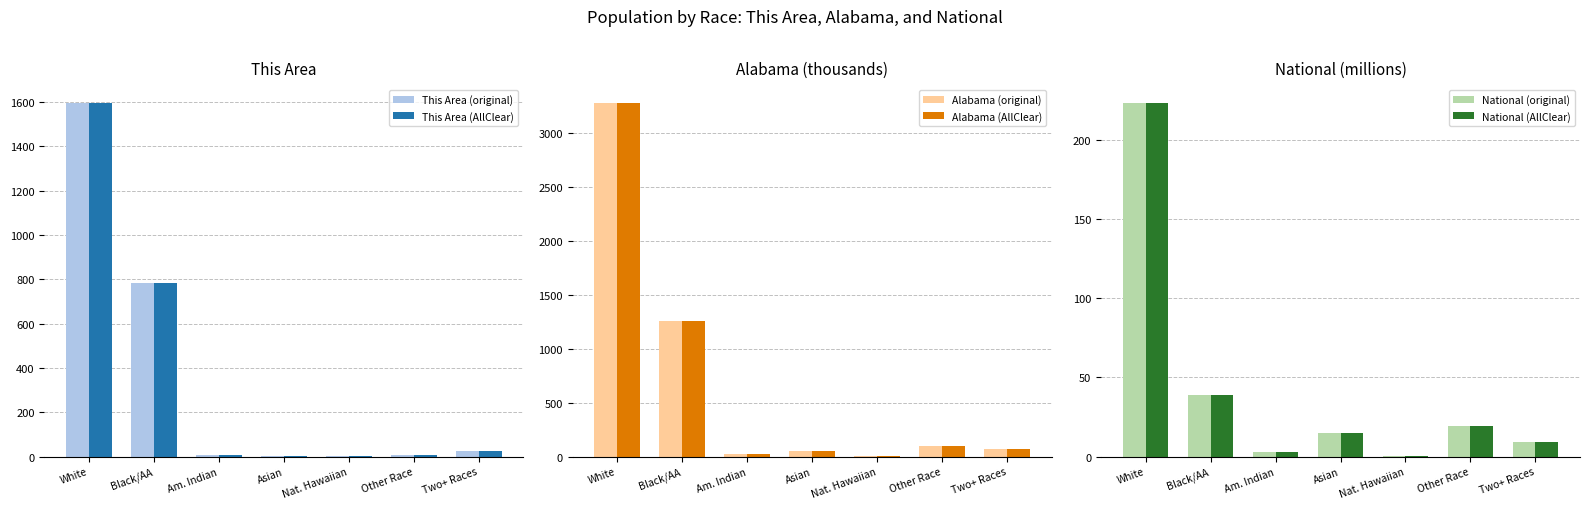

What position from the left is Other Race?

6